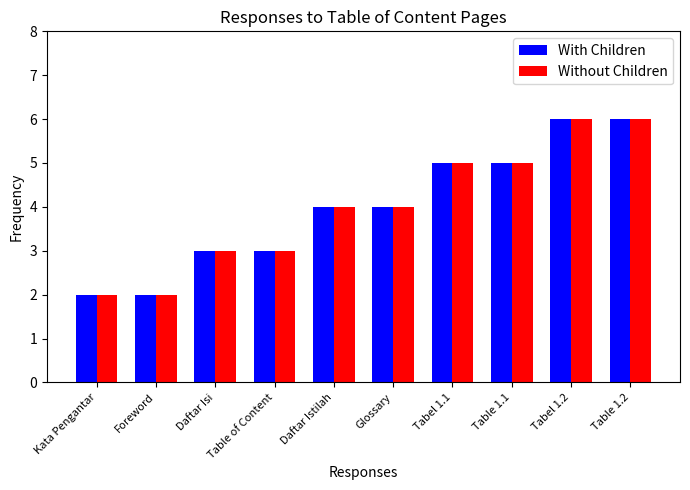

What is the total value across all series at Daftar Isi?

6